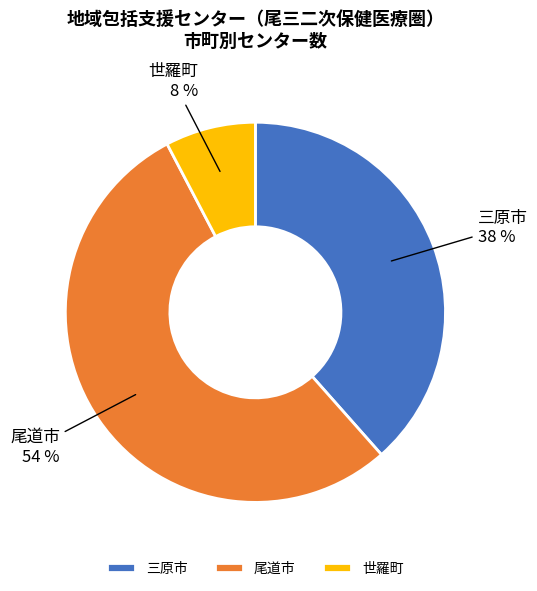

Which slice is the smallest?

世羅町